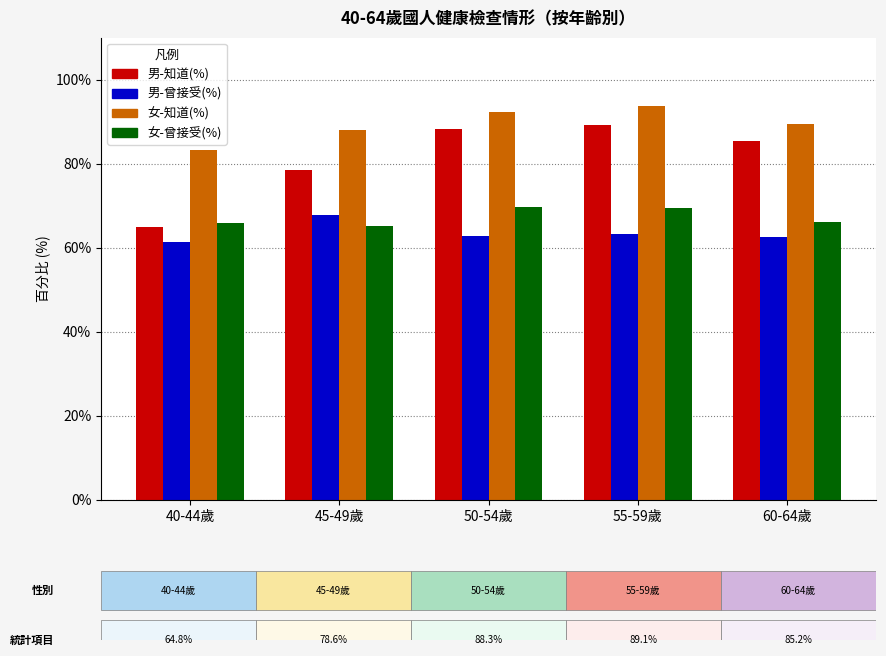

Which category has the lowest value in the 男-曾接受(%) series?

40-44歲